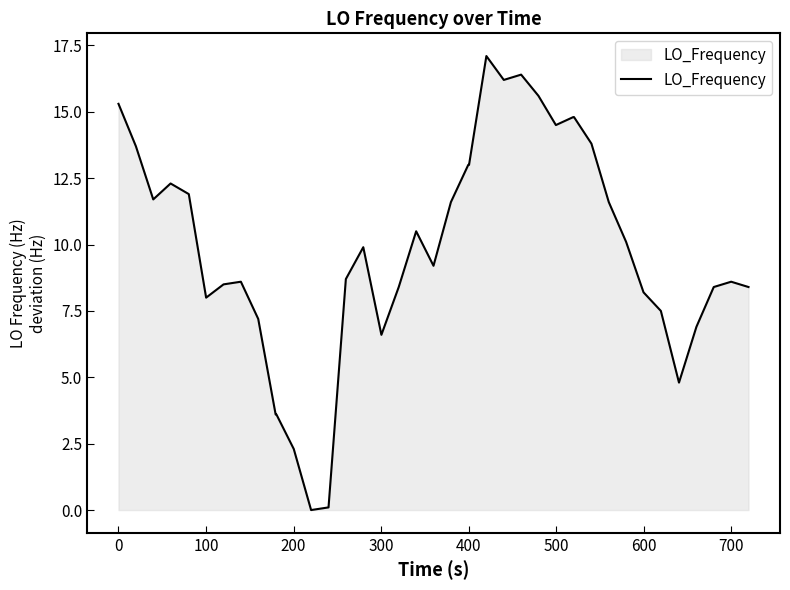

How many values are below 9?

19